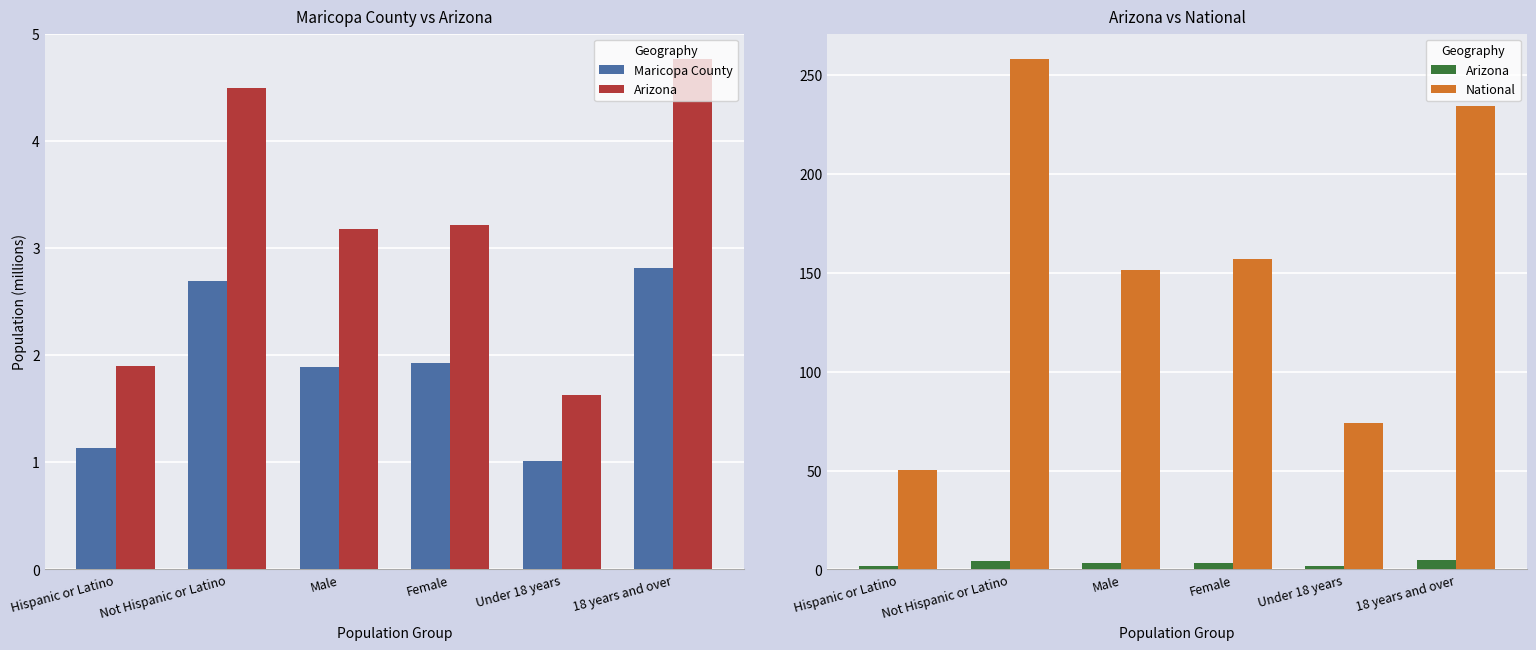

At which label does National reach its minimum?

Hispanic or Latino